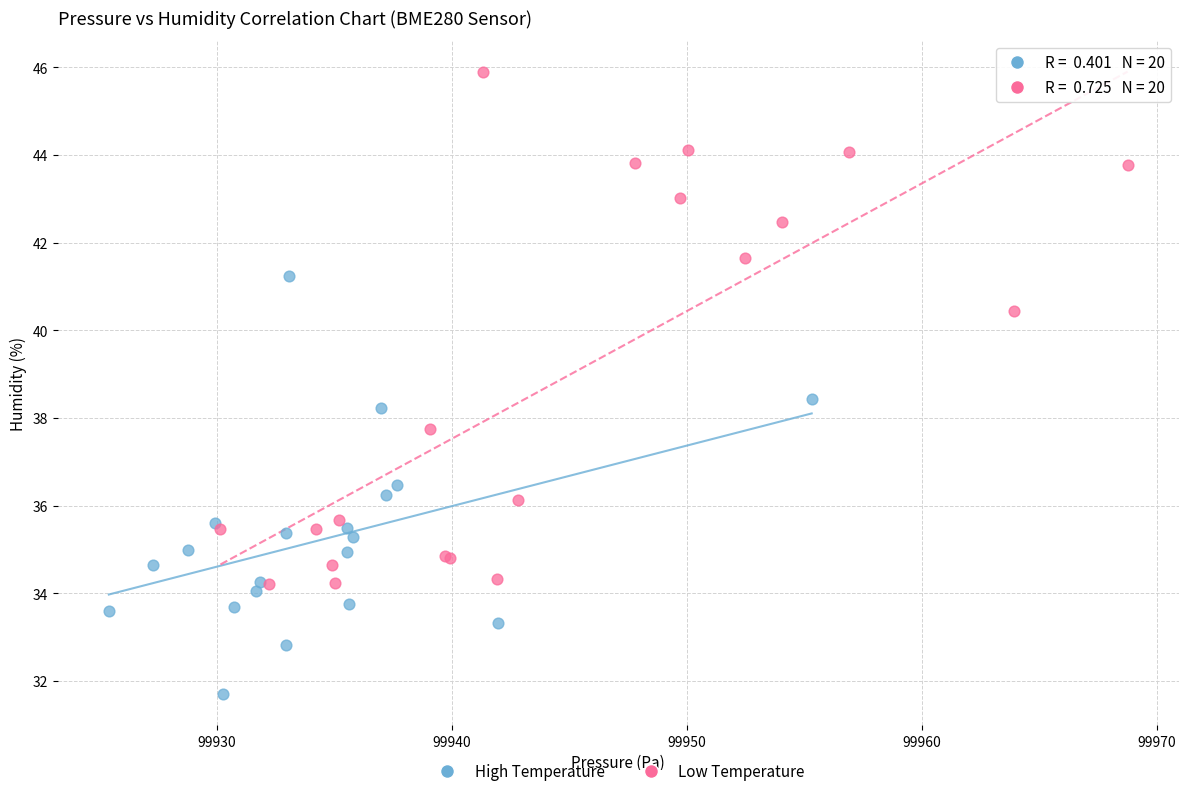

Which series has the largest Y range (max minus min)?

Low Temperature